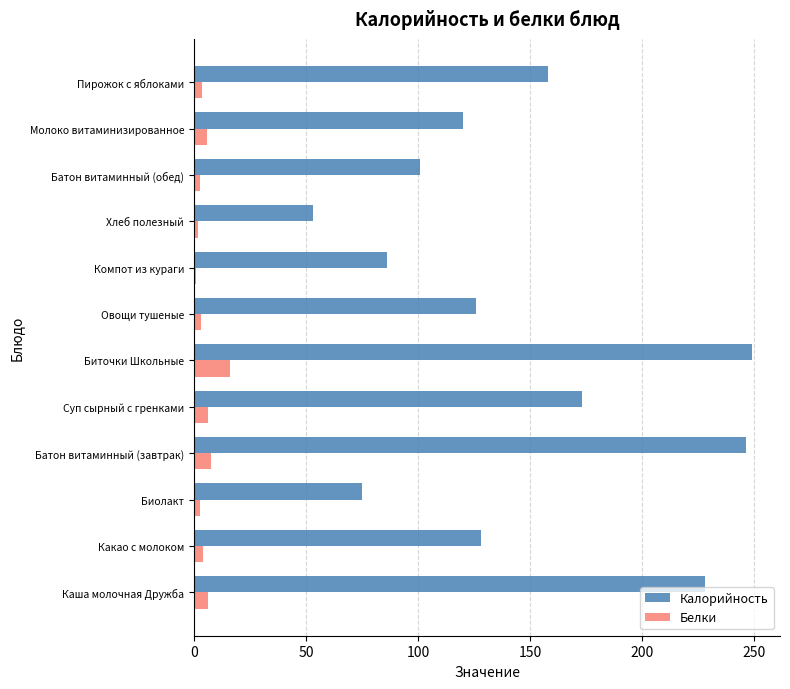

List the series in order of their peak value, lowest first.

Белки, Калорийность